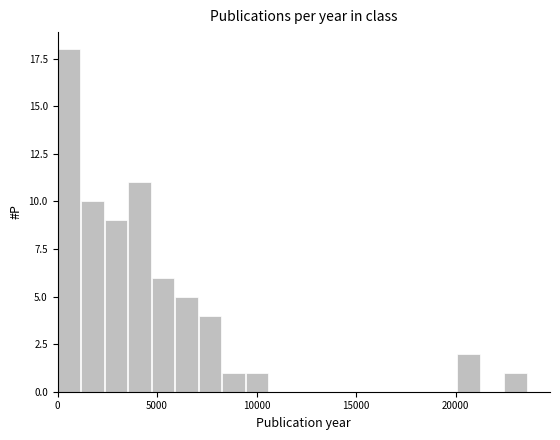

Read against the x-axis, roughly where is the centre of the tallest bar?

500